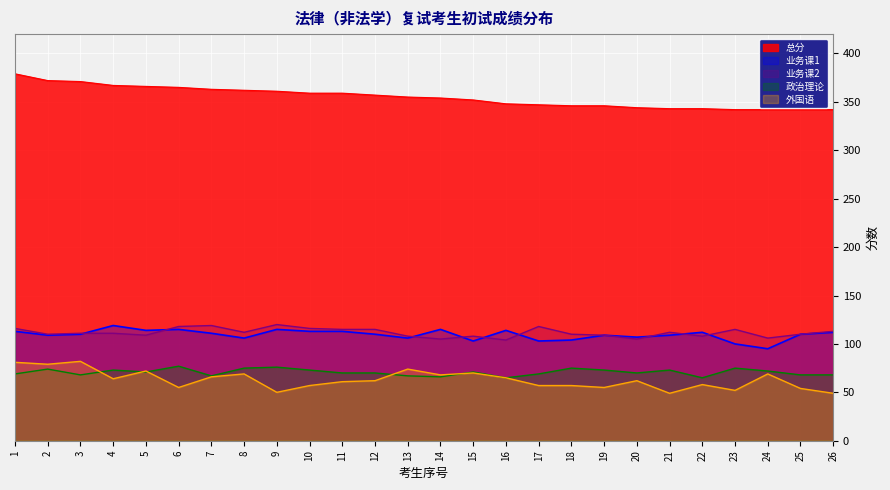

Where is the first local minimum for 政治理论?

3